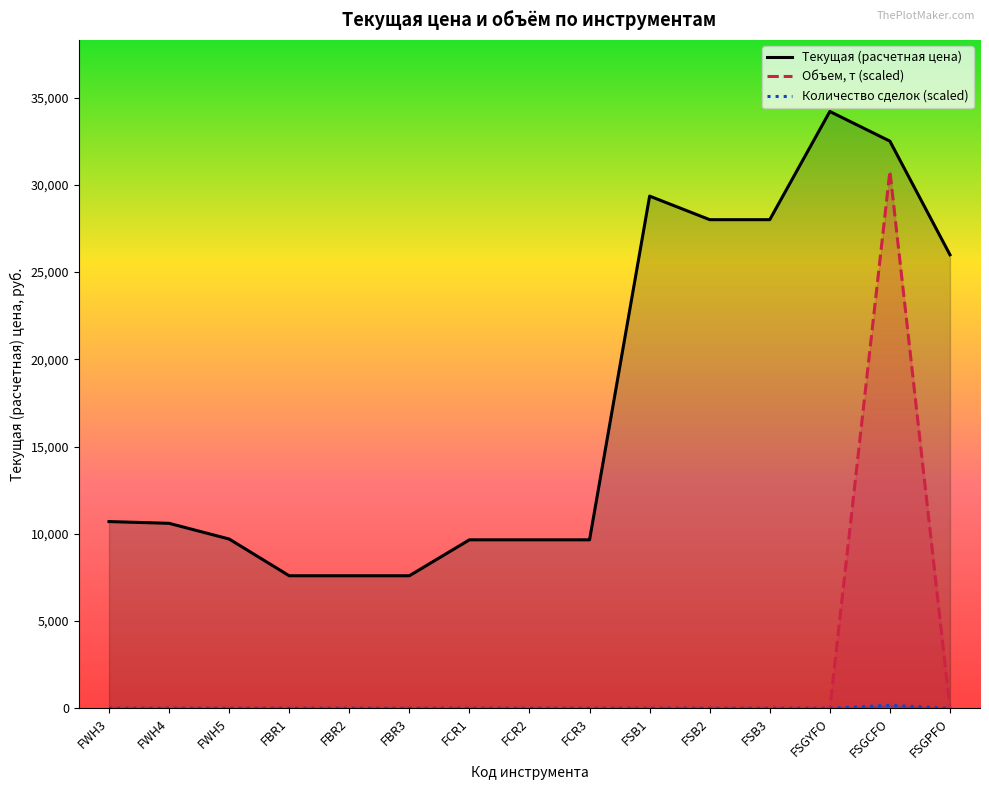

The Текущая (расчетная цена) series shows 7595.0 at FBR1. True or false?

True